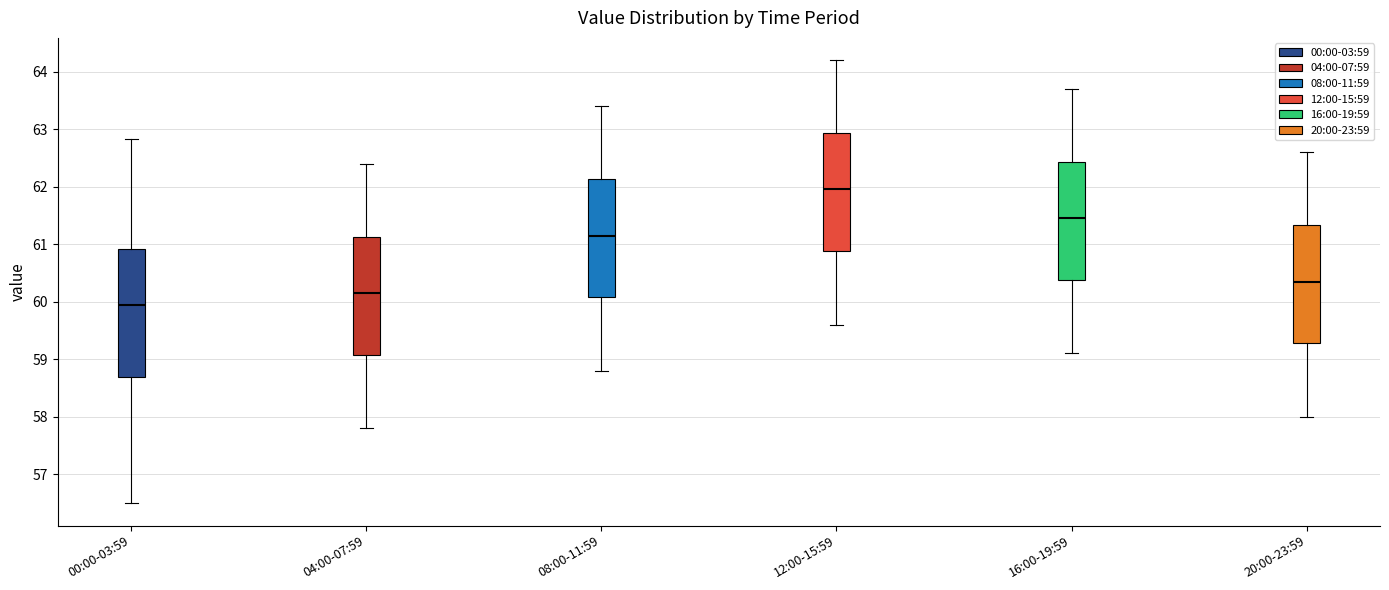

Which box is the tallest, from its lower edge to its upper edge?

00:00-03:59